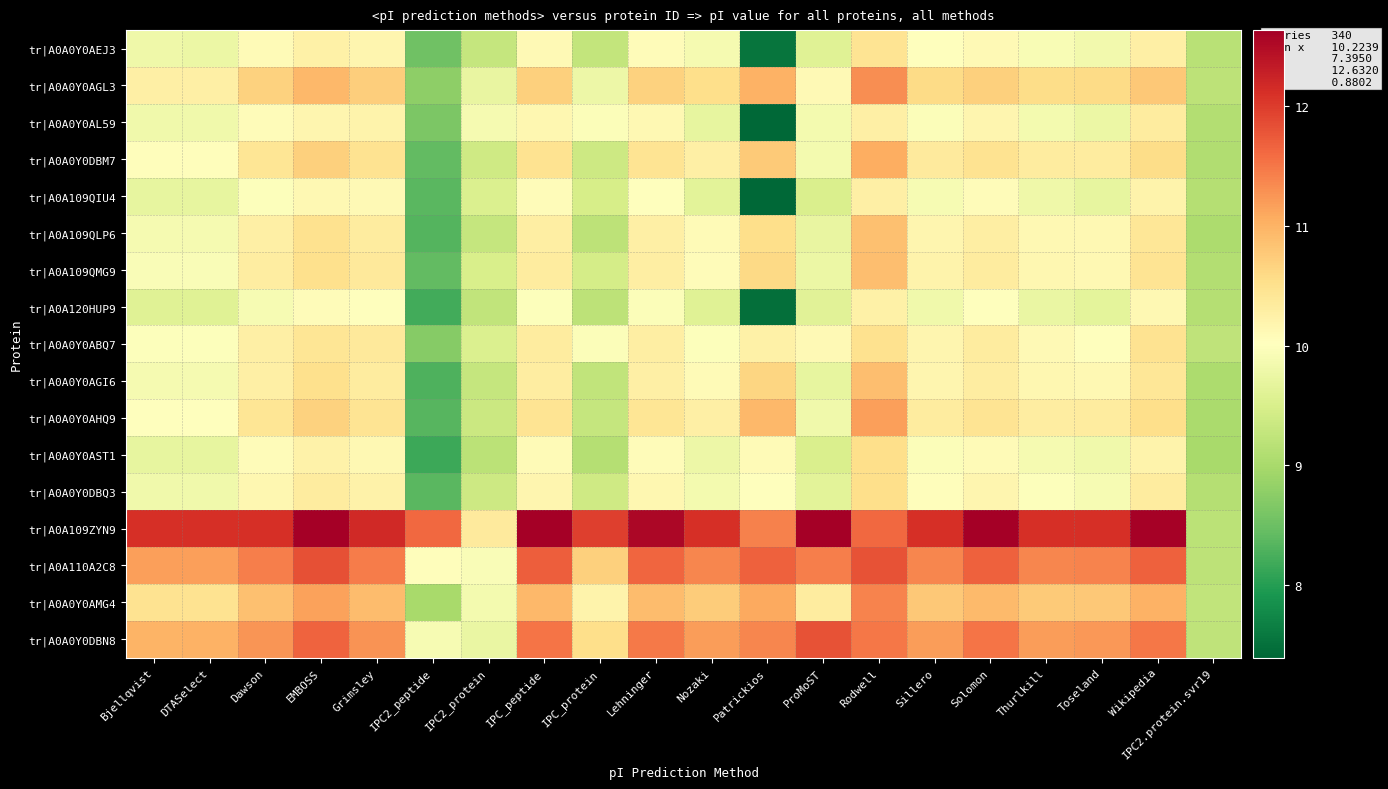

Reading left to right, list all the values displayed in this chart.

tr|A0A0Y0AEJ3: Bjellqvist=9.8	DTASelect=9.8	Dawson=10.1	EMBOSS=10.2	Grimsley=10.2	IPC2_peptide=8.5	IPC2_protein=9.3	IPC_peptide=10.1	IPC_protein=9.3	Lehninger=10.1	Nozaki=9.9	Patrickios=7.6	ProMoST=9.6	Rodwell=10.5	Sillero=10.0	Solomon=10.1	Thurlkill=9.9	Toseland=9.8	Wikipedia=10.3	IPC2.protein.svr19=9.2
tr|A0A0Y0AGL3: Bjellqvist=10.3	DTASelect=10.3	Dawson=10.7	EMBOSS=10.9	Grimsley=10.7	IPC2_peptide=8.8	IPC2_protein=9.7	IPC_peptide=10.7	IPC_protein=9.8	Lehninger=10.7	Nozaki=10.5	Patrickios=11.0	ProMoST=10.1	Rodwell=11.3	Sillero=10.6	Solomon=10.7	Thurlkill=10.6	Toseland=10.6	Wikipedia=10.8	IPC2.protein.svr19=9.2
tr|A0A0Y0AL59: Bjellqvist=9.8	DTASelect=9.8	Dawson=10.1	EMBOSS=10.2	Grimsley=10.2	IPC2_peptide=8.6	IPC2_protein=9.9	IPC_peptide=10.1	IPC_protein=10.0	Lehninger=10.1	Nozaki=9.7	Patrickios=7.4	ProMoST=9.9	Rodwell=10.3	Sillero=10.0	Solomon=10.2	Thurlkill=9.9	Toseland=9.8	Wikipedia=10.3	IPC2.protein.svr19=9.1
tr|A0A0Y0DBM7: Bjellqvist=10.0	DTASelect=10.0	Dawson=10.4	EMBOSS=10.7	Grimsley=10.5	IPC2_peptide=8.4	IPC2_protein=9.4	IPC_peptide=10.5	IPC_protein=9.4	Lehninger=10.5	Nozaki=10.3	Patrickios=10.8	ProMoST=9.9	Rodwell=11.0	Sillero=10.3	Solomon=10.5	Thurlkill=10.3	Toseland=10.3	Wikipedia=10.6	IPC2.protein.svr19=9.1
tr|A0A109QIU4: Bjellqvist=9.7	DTASelect=9.7	Dawson=10.0	EMBOSS=10.1	Grimsley=10.1	IPC2_peptide=8.4	IPC2_protein=9.5	IPC_peptide=10.1	IPC_protein=9.5	Lehninger=10.0	Nozaki=9.6	Patrickios=7.4	ProMoST=9.5	Rodwell=10.3	Sillero=9.9	Solomon=10.1	Thurlkill=9.8	Toseland=9.7	Wikipedia=10.2	IPC2.protein.svr19=9.1
tr|A0A109QLP6: Bjellqvist=9.9	DTASelect=9.9	Dawson=10.3	EMBOSS=10.5	Grimsley=10.3	IPC2_peptide=8.3	IPC2_protein=9.3	IPC_peptide=10.3	IPC_protein=9.2	Lehninger=10.3	Nozaki=10.1	Patrickios=10.5	ProMoST=9.7	Rodwell=10.9	Sillero=10.2	Solomon=10.3	Thurlkill=10.1	Toseland=10.1	Wikipedia=10.4	IPC2.protein.svr19=9.1
tr|A0A109QMG9: Bjellqvist=9.9	DTASelect=9.9	Dawson=10.3	EMBOSS=10.5	Grimsley=10.4	IPC2_peptide=8.4	IPC2_protein=9.5	IPC_peptide=10.3	IPC_protein=9.4	Lehninger=10.3	Nozaki=10.1	Patrickios=10.6	ProMoST=9.8	Rodwell=10.9	Sillero=10.2	Solomon=10.3	Thurlkill=10.1	Toseland=10.1	Wikipedia=10.5	IPC2.protein.svr19=9.1
tr|A0A120HUP9: Bjellqvist=9.6	DTASelect=9.6	Dawson=9.9	EMBOSS=10.1	Grimsley=10.0	IPC2_peptide=8.2	IPC2_protein=9.2	IPC_peptide=10.0	IPC_protein=9.2	Lehninger=10.0	Nozaki=9.6	Patrickios=7.5	ProMoST=9.6	Rodwell=10.2	Sillero=9.8	Solomon=10.0	Thurlkill=9.7	Toseland=9.6	Wikipedia=10.1	IPC2.protein.svr19=9.1
tr|A0A0Y0ABQ7: Bjellqvist=10.0	DTASelect=10.0	Dawson=10.3	EMBOSS=10.4	Grimsley=10.4	IPC2_peptide=8.7	IPC2_protein=9.5	IPC_peptide=10.3	IPC_protein=10.0	Lehninger=10.3	Nozaki=10.0	Patrickios=10.2	ProMoST=10.1	Rodwell=10.5	Sillero=10.2	Solomon=10.3	Thurlkill=10.1	Toseland=10.0	Wikipedia=10.5	IPC2.protein.svr19=9.2
tr|A0A0Y0AGI6: Bjellqvist=9.9	DTASelect=9.9	Dawson=10.3	EMBOSS=10.5	Grimsley=10.3	IPC2_peptide=8.3	IPC2_protein=9.3	IPC_peptide=10.3	IPC_protein=9.2	Lehninger=10.3	Nozaki=10.1	Patrickios=10.6	ProMoST=9.7	Rodwell=10.9	Sillero=10.2	Solomon=10.3	Thurlkill=10.1	Toseland=10.1	Wikipedia=10.4	IPC2.protein.svr19=9.0
tr|A0A0Y0AHQ9: Bjellqvist=10.0	DTASelect=10.0	Dawson=10.4	EMBOSS=10.7	Grimsley=10.5	IPC2_peptide=8.3	IPC2_protein=9.4	IPC_peptide=10.5	IPC_protein=9.3	Lehninger=10.4	Nozaki=10.3	Patrickios=10.9	ProMoST=9.8	Rodwell=11.2	Sillero=10.3	Solomon=10.5	Thurlkill=10.3	Toseland=10.3	Wikipedia=10.5	IPC2.protein.svr19=9.0
tr|A0A0Y0AST1: Bjellqvist=9.7	DTASelect=9.7	Dawson=10.1	EMBOSS=10.2	Grimsley=10.1	IPC2_peptide=8.2	IPC2_protein=9.2	IPC_peptide=10.1	IPC_protein=9.1	Lehninger=10.1	Nozaki=9.8	Patrickios=10.1	ProMoST=9.5	Rodwell=10.5	Sillero=10.0	Solomon=10.1	Thurlkill=9.9	Toseland=9.8	Wikipedia=10.2	IPC2.protein.svr19=9.0
tr|A0A0Y0DBQ3: Bjellqvist=9.8	DTASelect=9.8	Dawson=10.1	EMBOSS=10.3	Grimsley=10.2	IPC2_peptide=8.4	IPC2_protein=9.4	IPC_peptide=10.2	IPC_protein=9.4	Lehninger=10.1	Nozaki=9.9	Patrickios=10.0	ProMoST=9.6	Rodwell=10.5	Sillero=10.0	Solomon=10.2	Thurlkill=10.0	Toseland=9.9	Wikipedia=10.3	IPC2.protein.svr19=9.1
tr|A0A109ZYN9: Bjellqvist=12.1	DTASelect=12.1	Dawson=12.1	EMBOSS=12.6	Grimsley=12.2	IPC2_peptide=11.6	IPC2_protein=10.3	IPC_peptide=12.6	IPC_protein=12.0	Lehninger=12.5	Nozaki=12.1	Patrickios=11.4	ProMoST=12.6	Rodwell=11.6	Sillero=12.1	Solomon=12.6	Thurlkill=12.1	Toseland=12.1	Wikipedia=12.6	IPC2.protein.svr19=9.2
tr|A0A110A2C8: Bjellqvist=11.2	DTASelect=11.2	Dawson=11.4	EMBOSS=11.8	Grimsley=11.4	IPC2_peptide=10.0	IPC2_protein=9.9	IPC_peptide=11.7	IPC_protein=10.7	Lehninger=11.6	Nozaki=11.4	Patrickios=11.7	ProMoST=11.4	Rodwell=11.8	Sillero=11.4	Solomon=11.7	Thurlkill=11.4	Toseland=11.4	Wikipedia=11.7	IPC2.protein.svr19=9.2
tr|A0A0Y0AMG4: Bjellqvist=10.5	DTASelect=10.5	Dawson=10.9	EMBOSS=11.2	Grimsley=10.9	IPC2_peptide=9.0	IPC2_protein=9.9	IPC_peptide=10.9	IPC_protein=10.2	Lehninger=10.9	Nozaki=10.7	Patrickios=11.1	ProMoST=10.3	Rodwell=11.4	Sillero=10.8	Solomon=10.9	Thurlkill=10.8	Toseland=10.8	Wikipedia=11.0	IPC2.protein.svr19=9.2
tr|A0A0Y0DBN8: Bjellqvist=11.0	DTASelect=11.0	Dawson=11.3	EMBOSS=11.7	Grimsley=11.3	IPC2_peptide=9.9	IPC2_protein=9.7	IPC_peptide=11.5	IPC_protein=10.5	Lehninger=11.5	Nozaki=11.2	Patrickios=11.4	ProMoST=11.8	Rodwell=11.5	Sillero=11.2	Solomon=11.5	Thurlkill=11.2	Toseland=11.2	Wikipedia=11.5	IPC2.protein.svr19=9.2